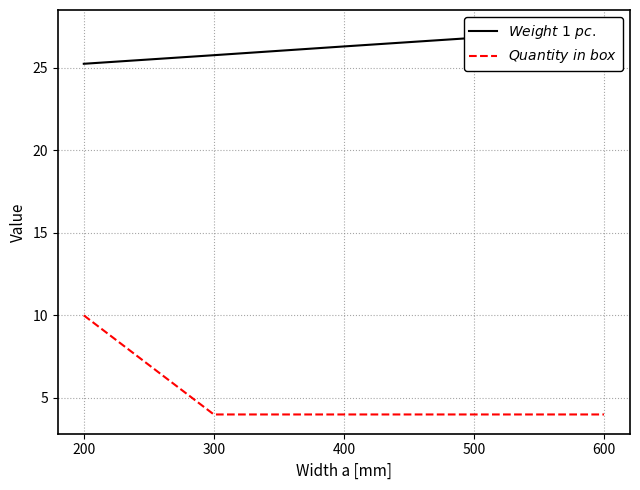

Count the $Weight\ 1\ pc.$ values in the range 25 to 26.

2